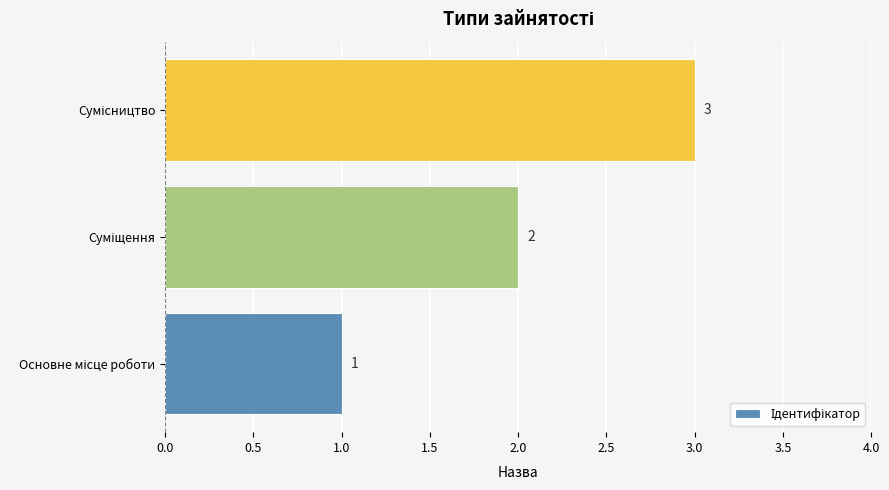

Count the values in the range 1 to 3.

3